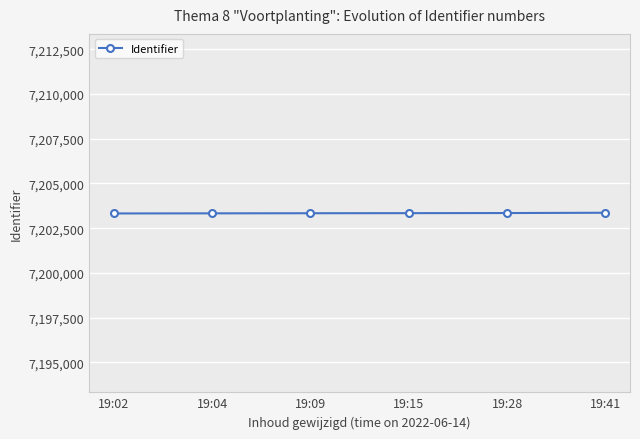

Count the values in the range 7203328 to 7203345.

4